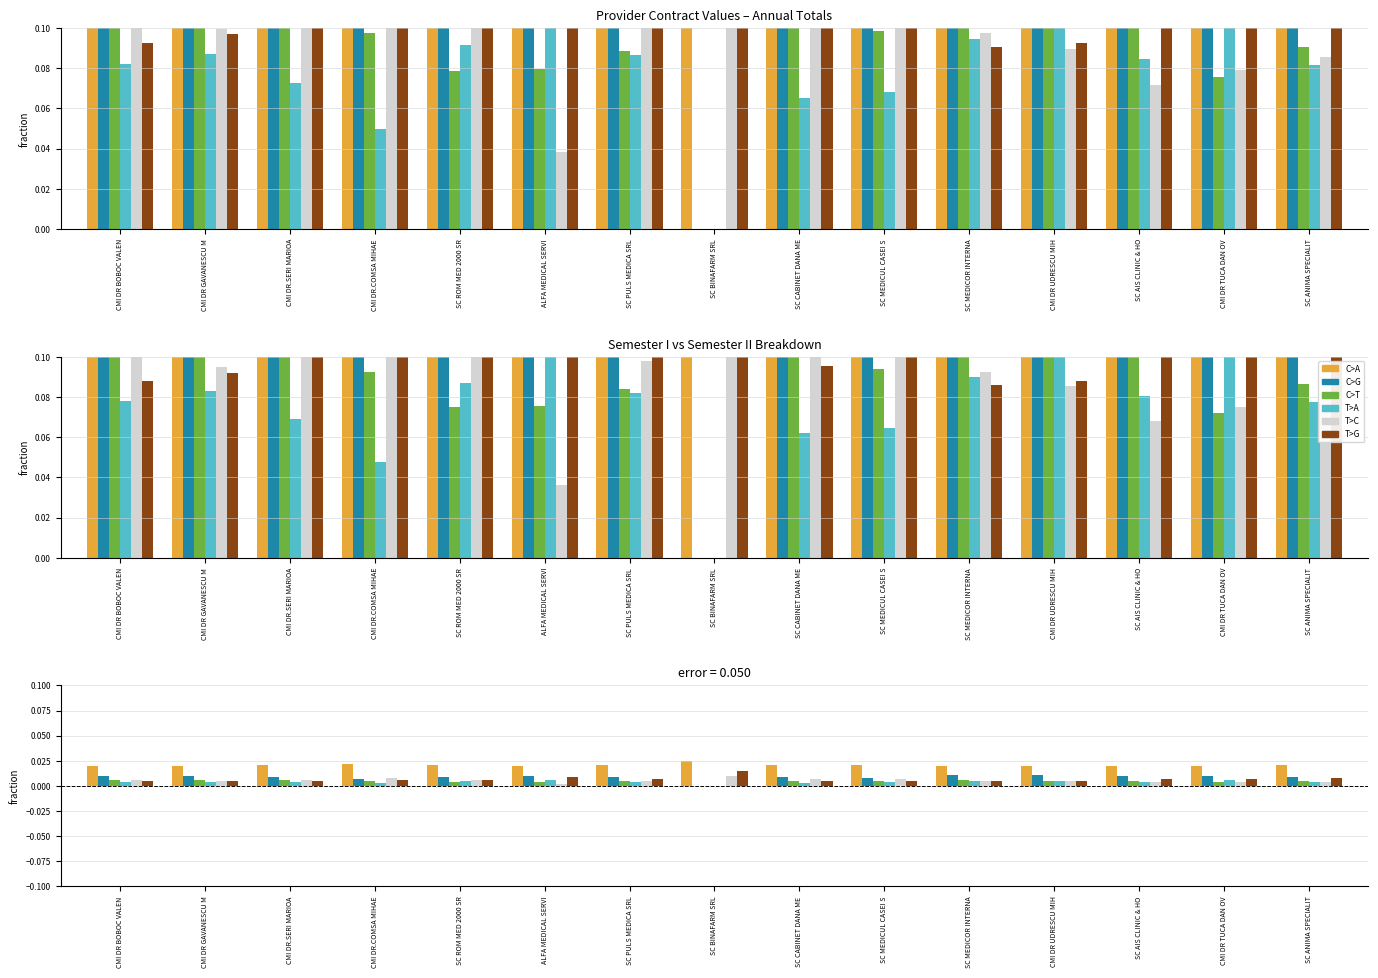

The C>G series shows 0.0 at CMI DR GAVANESCU M. True or false?

True